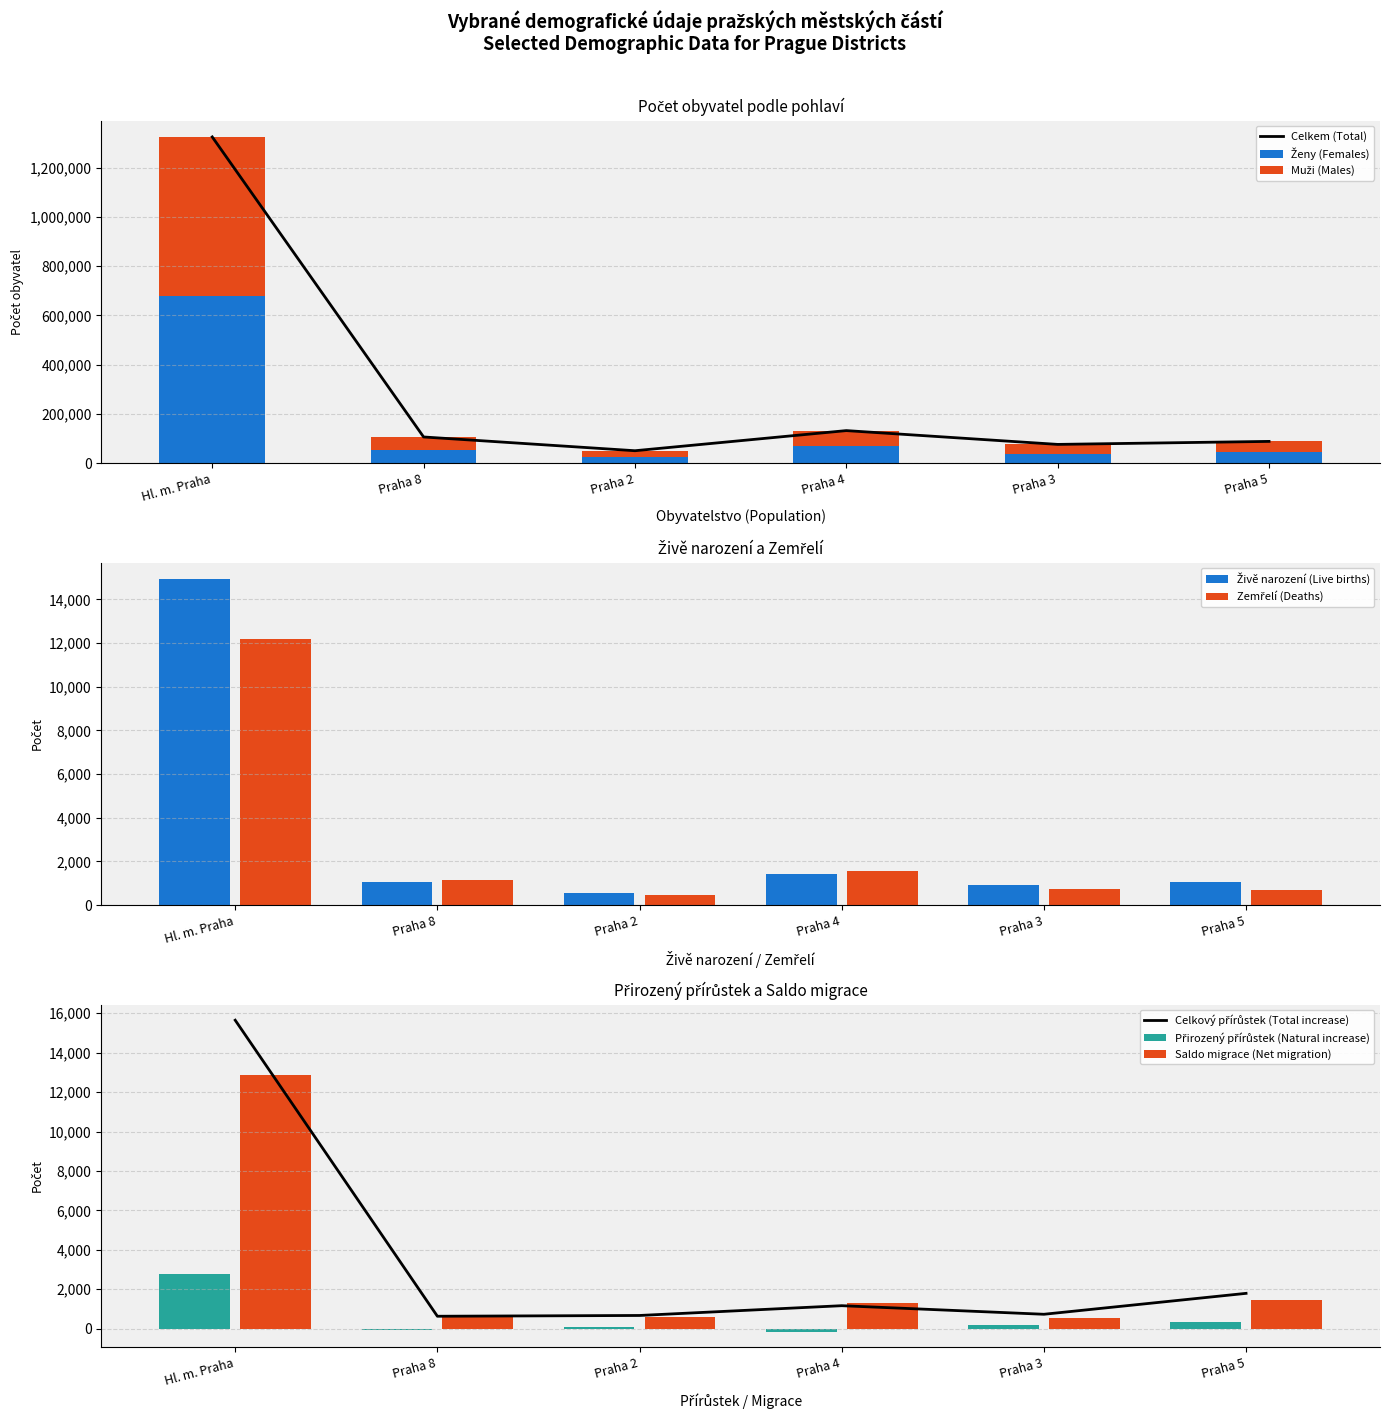

The value of Živě narození at Praha 8 is 1670. True or false?

False